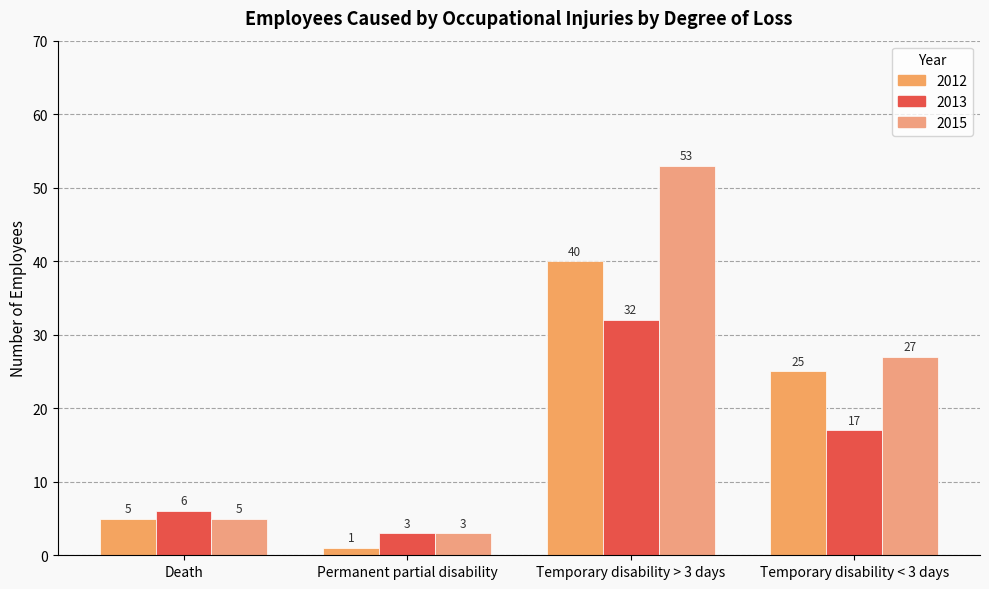

How many groups of bars are there?

4